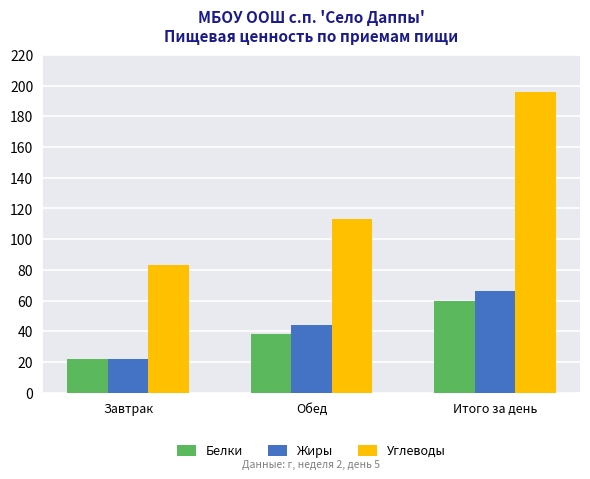

How many bars are there in total?

9